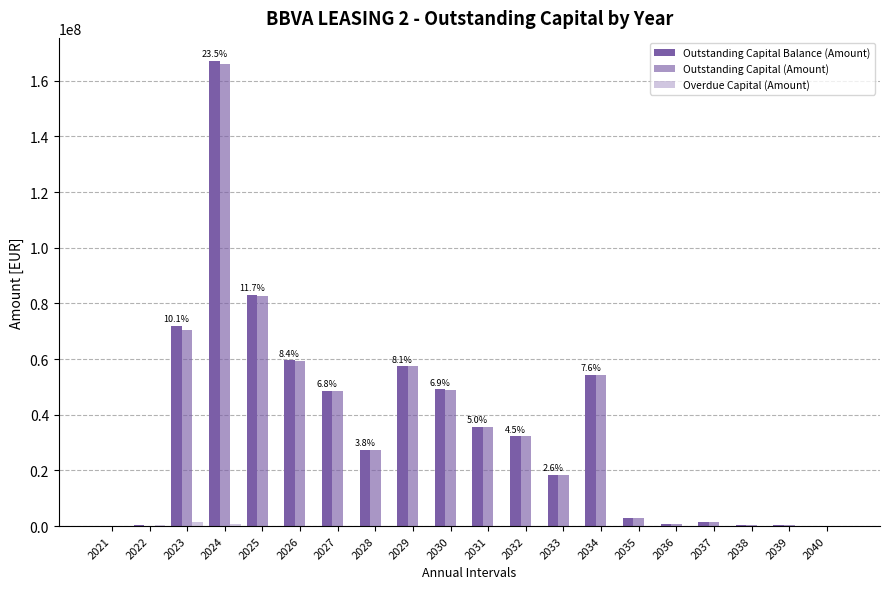

Are the bars grouped side by side (vs. stacked)?

Yes